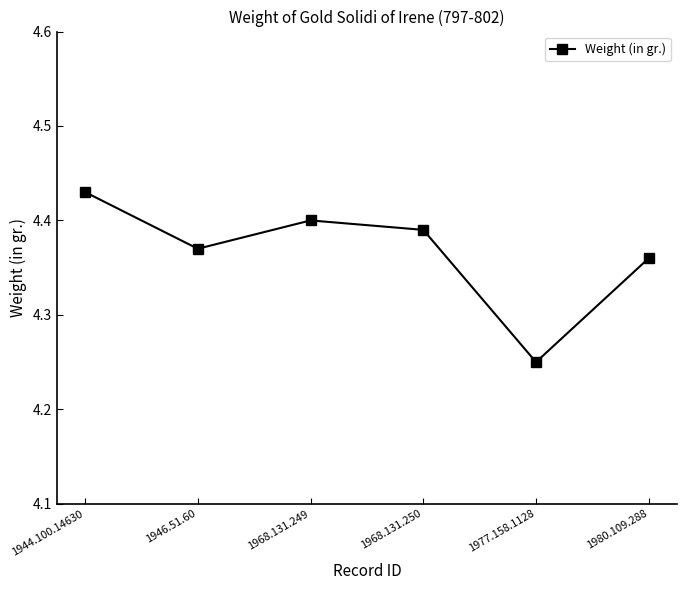

What is the ratio of the value at 1980.109.288 to the value at 1968.131.250?

1.0